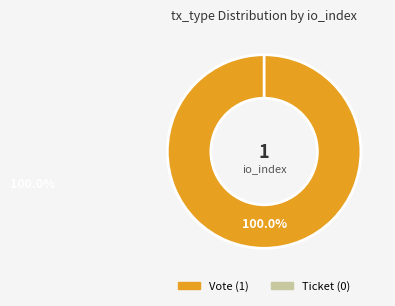

Rank the categories by value from lowest to highest.

Ticket, Vote